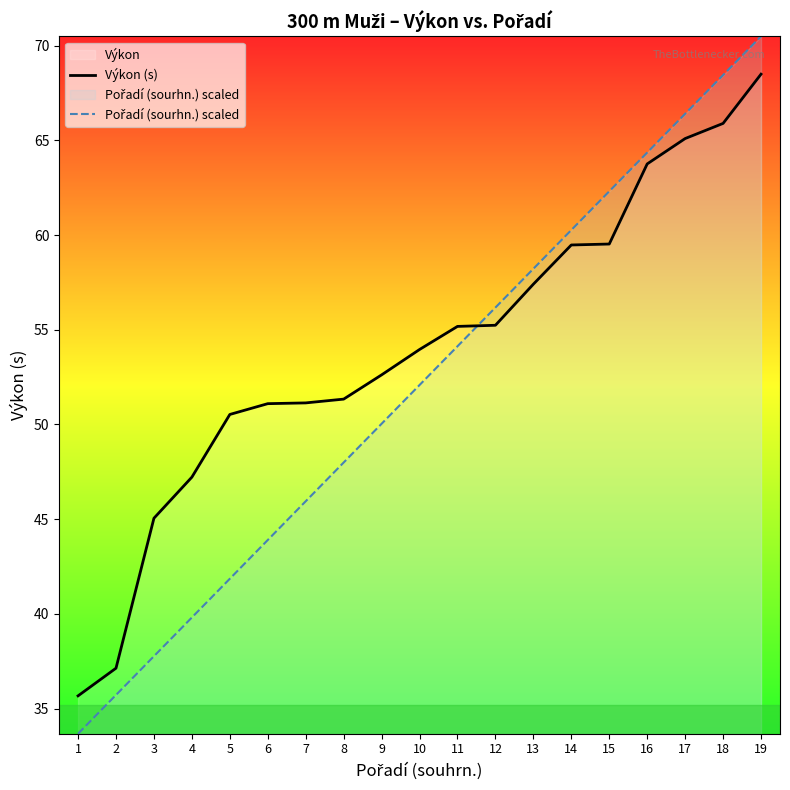

What is the difference between the highest and lowest values at 17?

1.3